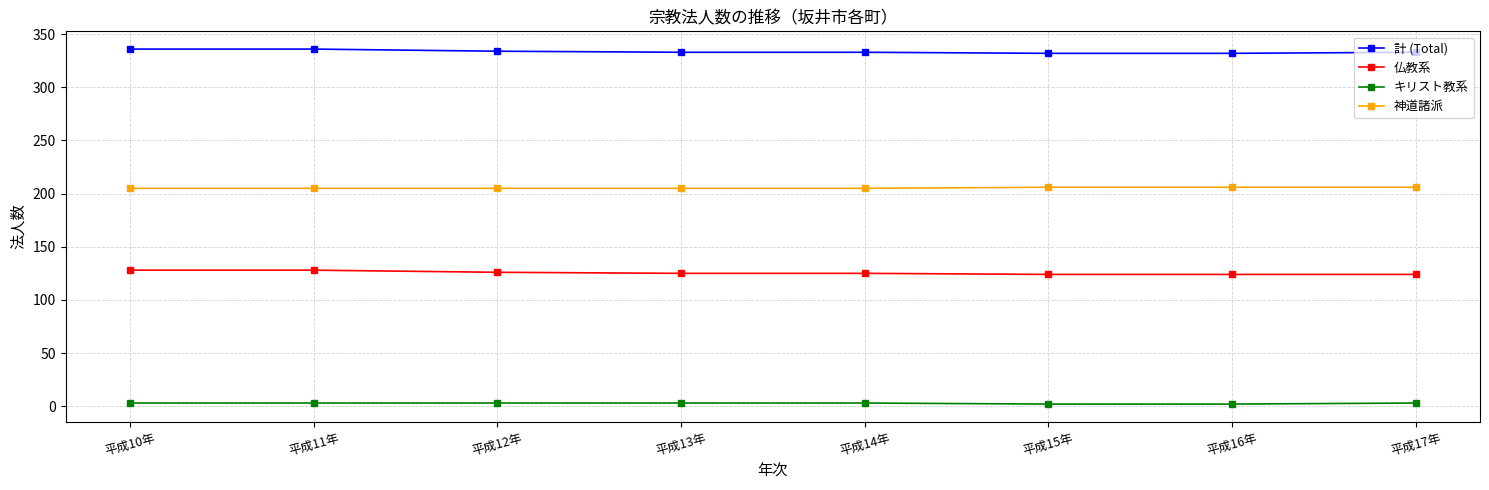

What is the label of the 6th point from the right?

平成12年